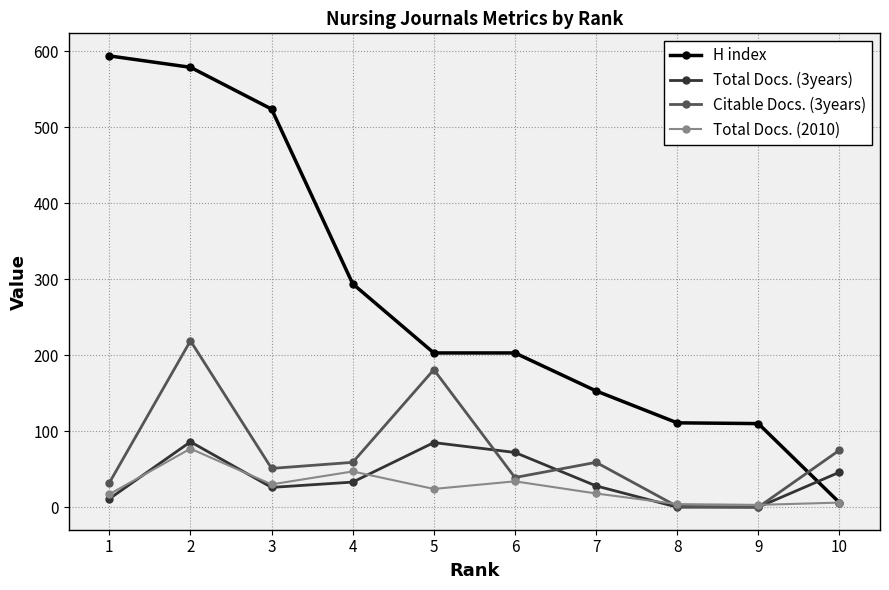

List the series in order of their peak value, highest first.

H index, Citable Docs. (3years), Total Docs. (3years), Total Docs. (2010)